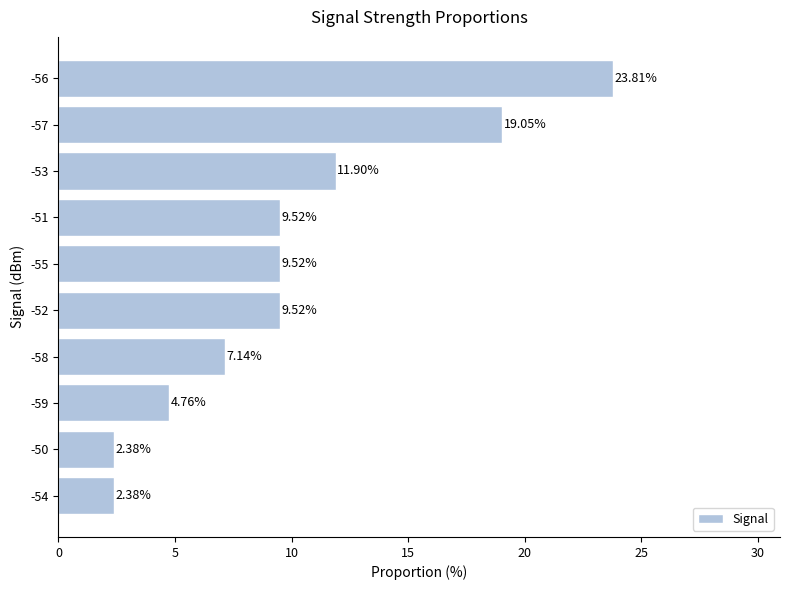

At which label is the value closest to 13?

-53